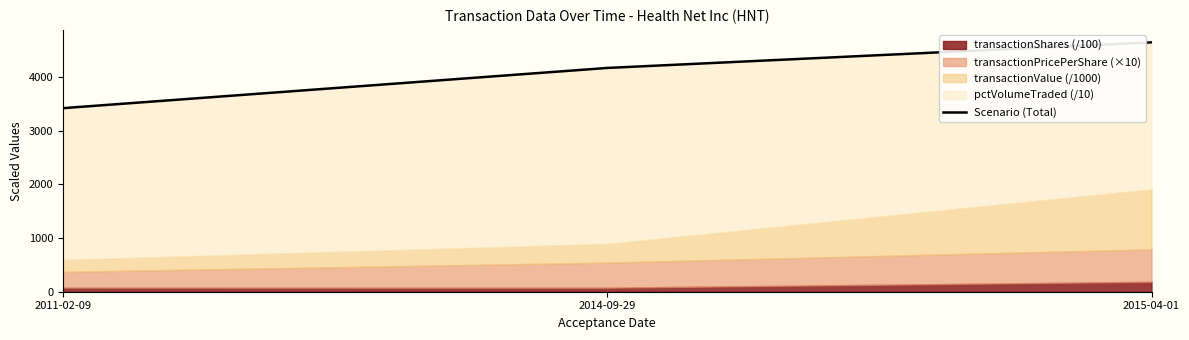

Count the number of categories in the chart.

3